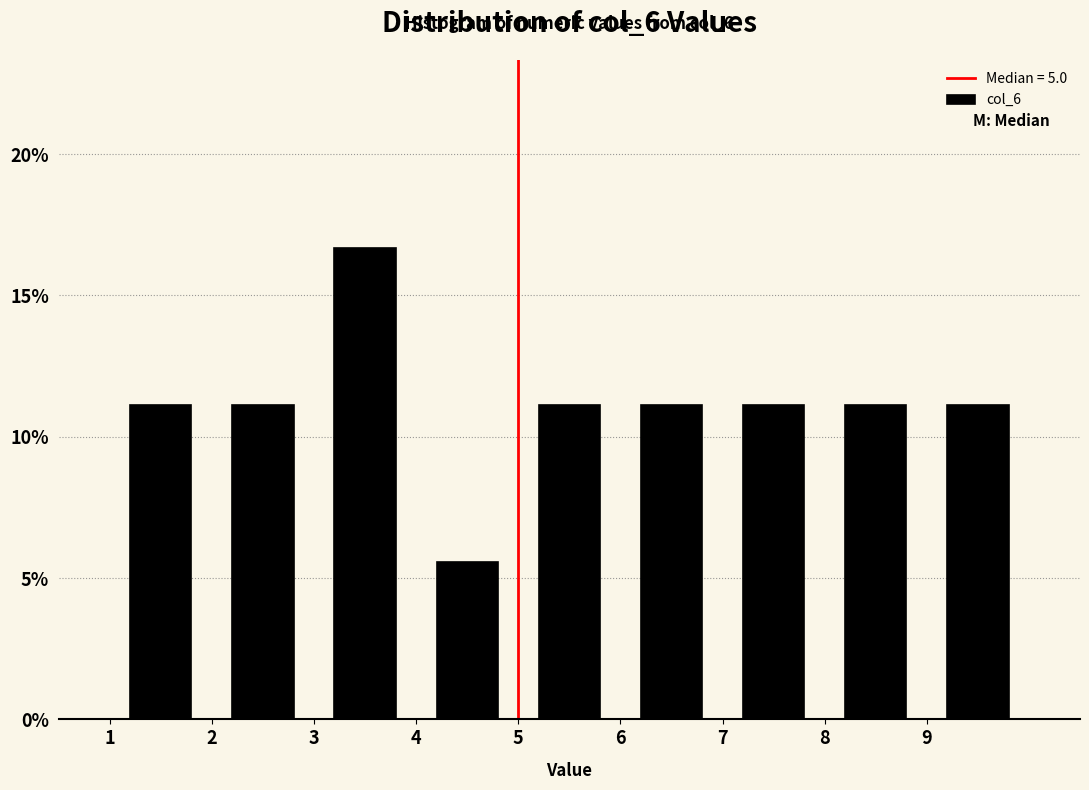

Over which range of the x-axis is the bar tallest?

3 to 4